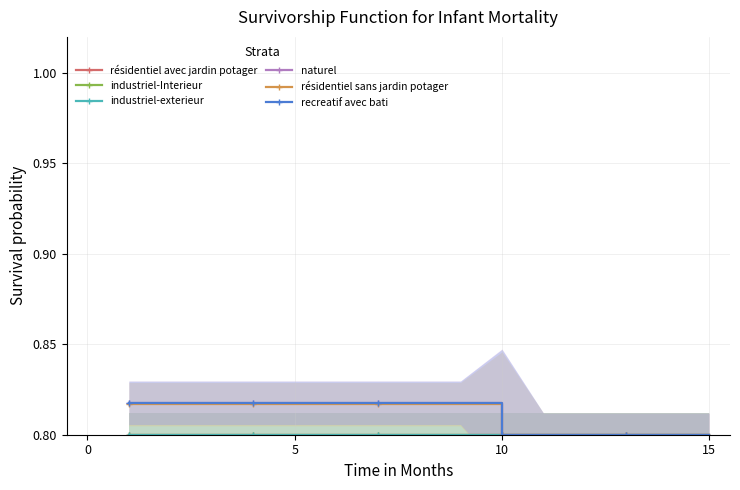

How many distinct data groups are displayed?

6